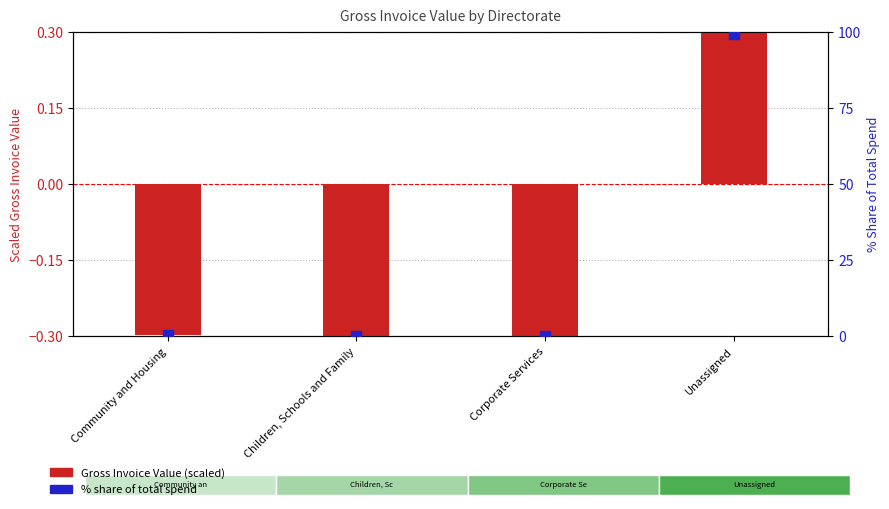

What is the total value across all series at Unassigned?

99.6